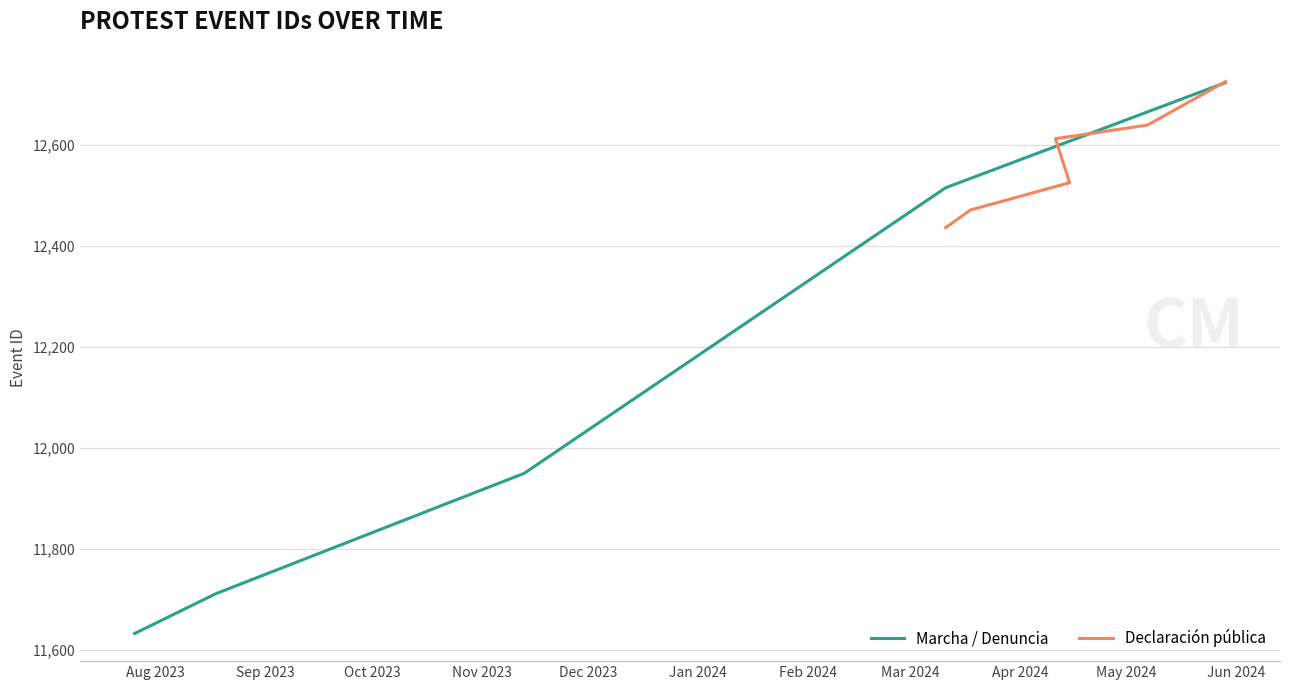

What is the label of the 7th point from the right?

2024-03-18